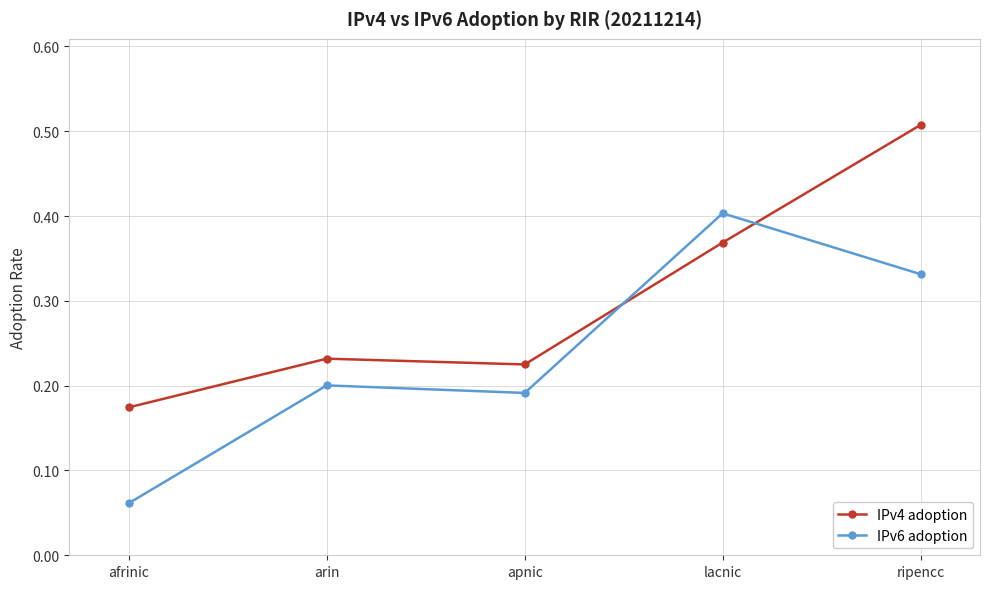

Rank the series at apnic from highest to lowest value.

IPv4 adoption, IPv6 adoption